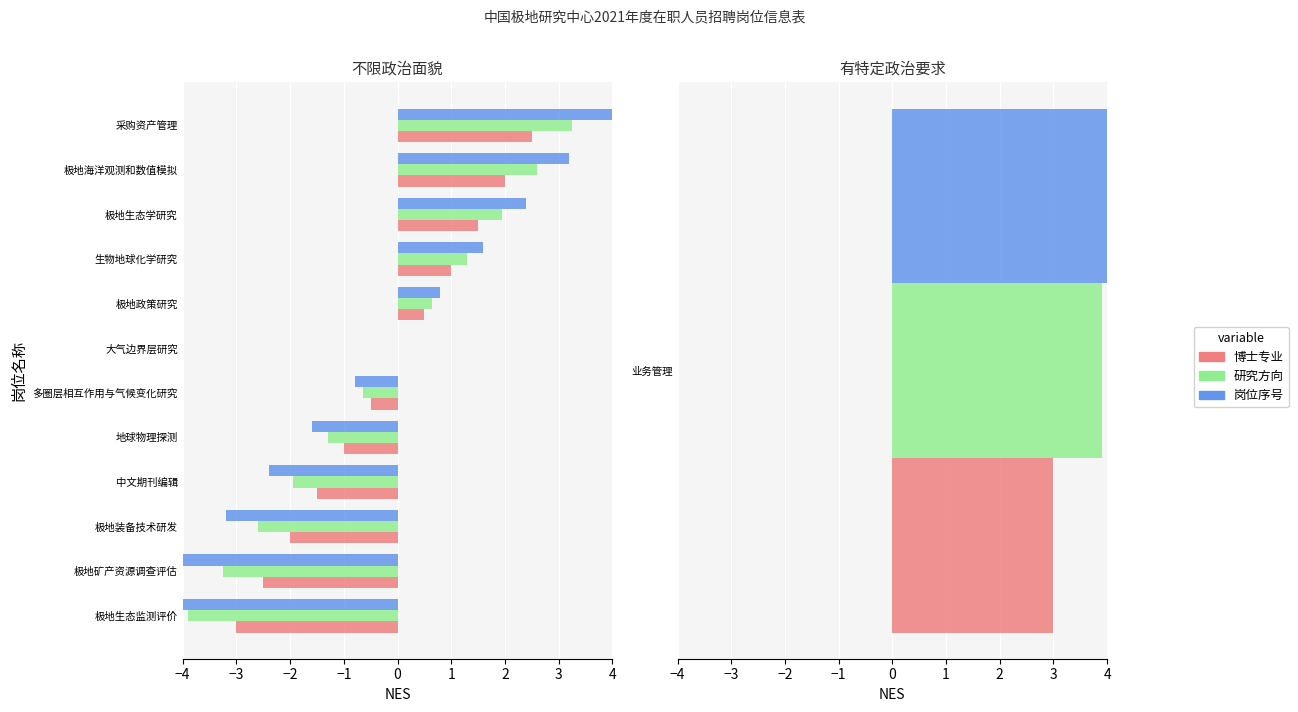

What is the difference between the 岗位序号 values at 生物地球化学研究 and 多圈层相互作用与气候变化研究?

2.4